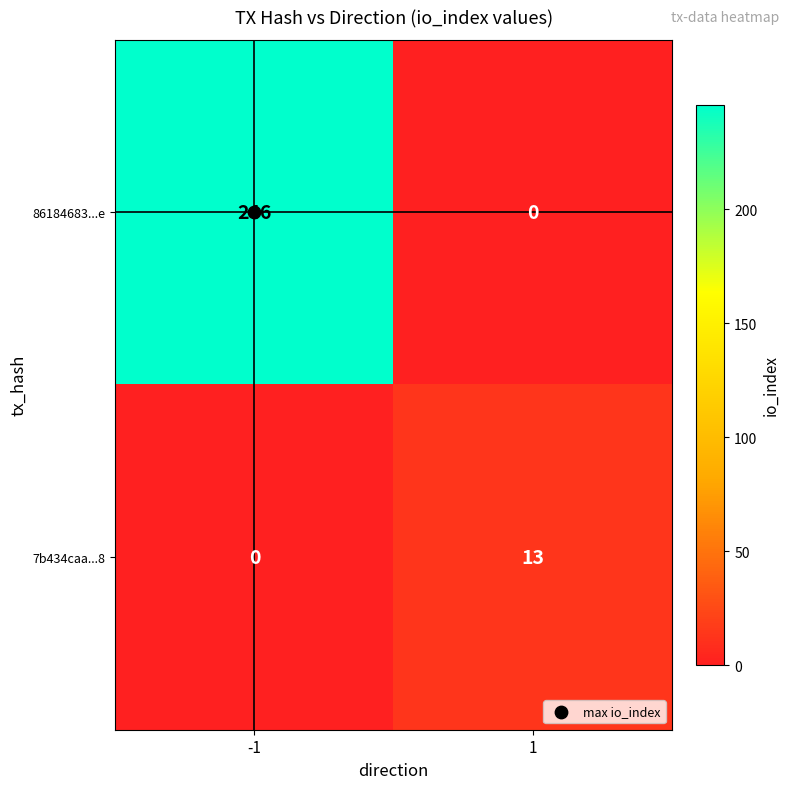

Count the number of data series in this chart.

2